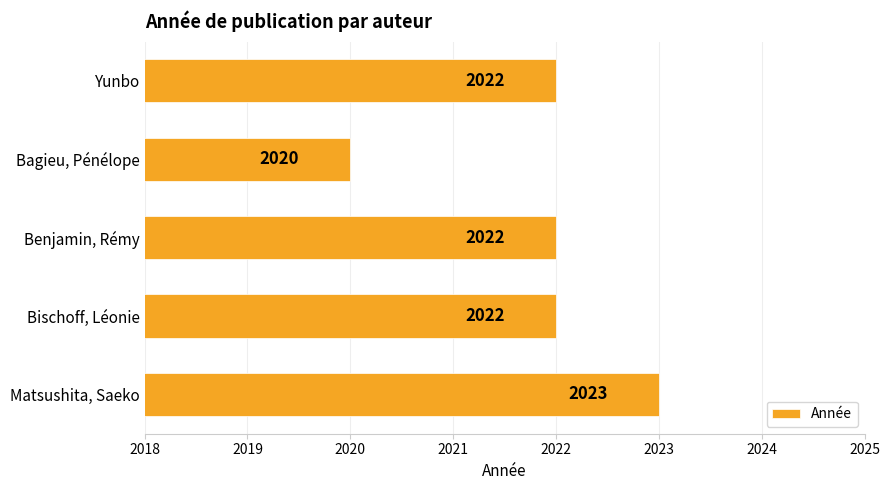

Is it true that the value at Yunbo is 2022?

True